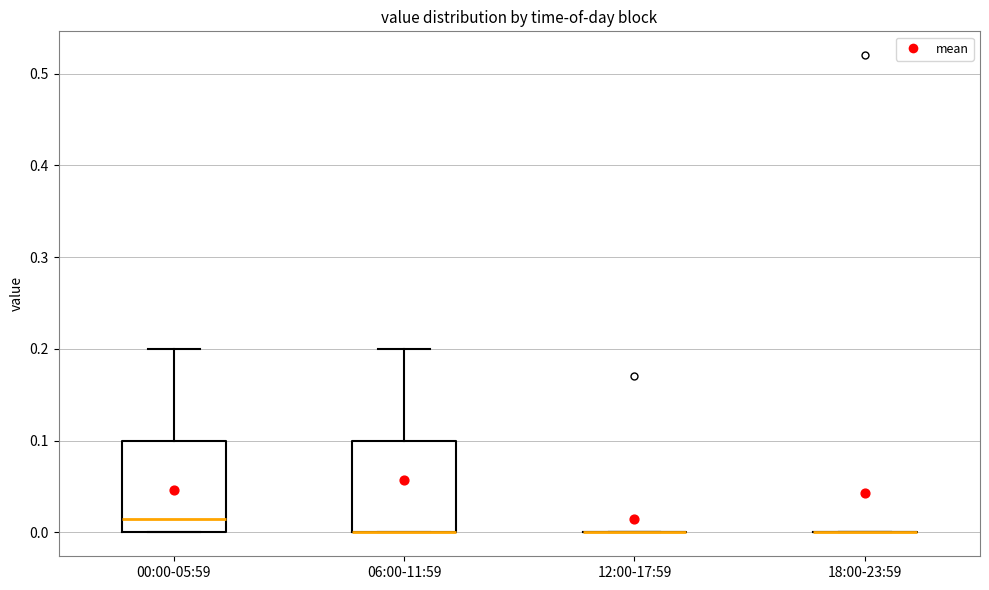

Reading left to right, transcribe this box plot: for each box, give where its median line is, the range the box spans, and where its two whiskers end, as read against the y-axis. The values are not printed on the chart, so give them approximately, as read against the axis.

00:00-05:59: median 0.02, box 0.00 to 0.10, whiskers 0.00 to 0.20
06:00-11:59: median 0.00 (drawn on the box's lower edge), box 0.00 to 0.10, whiskers 0.00 to 0.20
12:00-17:59: box collapsed to a line at 0.00, whiskers 0.00 to 0.00
18:00-23:59: box collapsed to a line at 0.00, whiskers 0.00 to 0.00